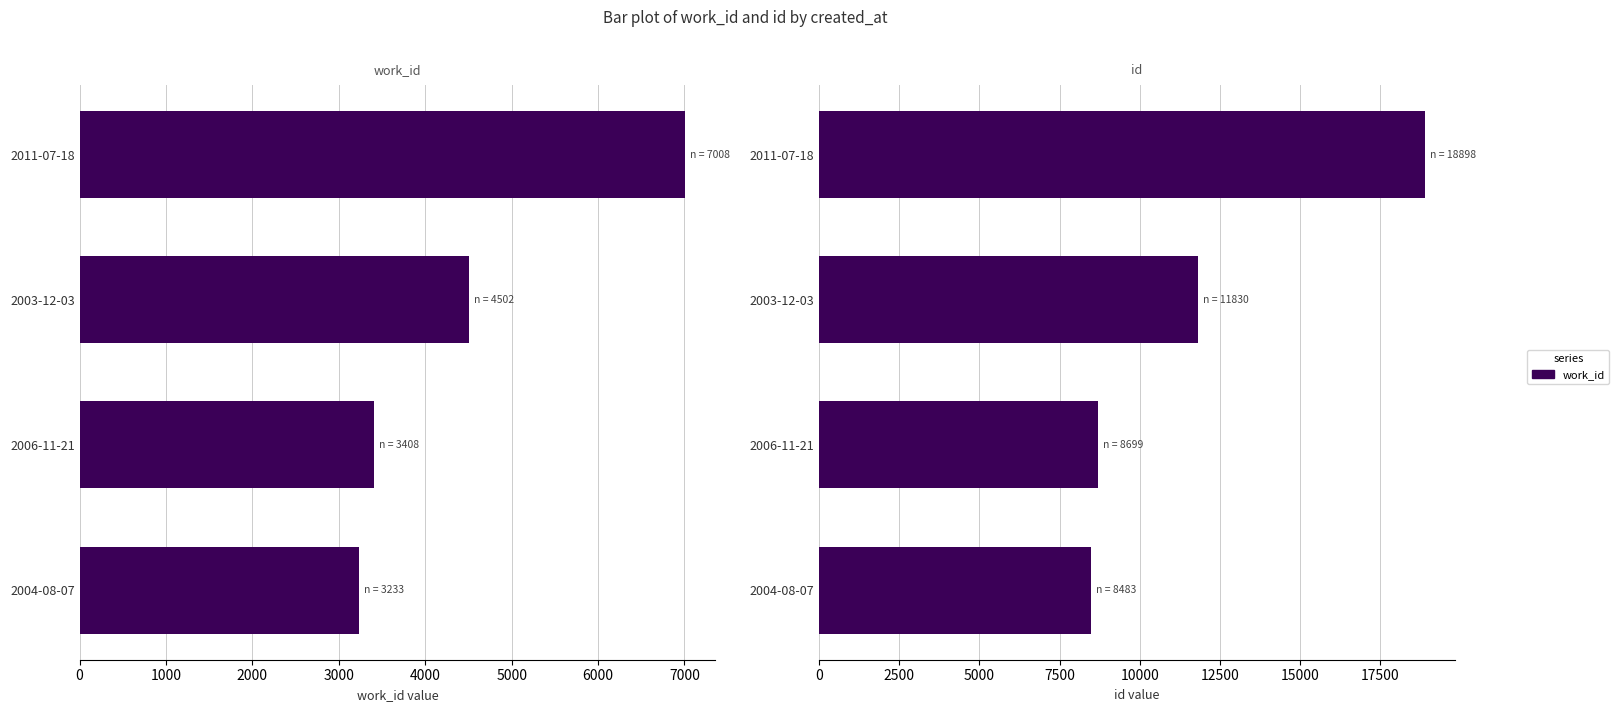

How many bars are there in total?

8